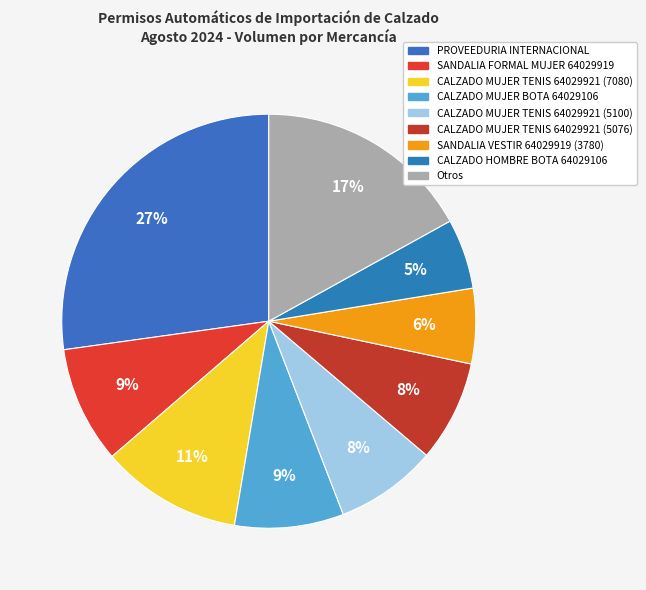

How many slices are in this pie chart?

9